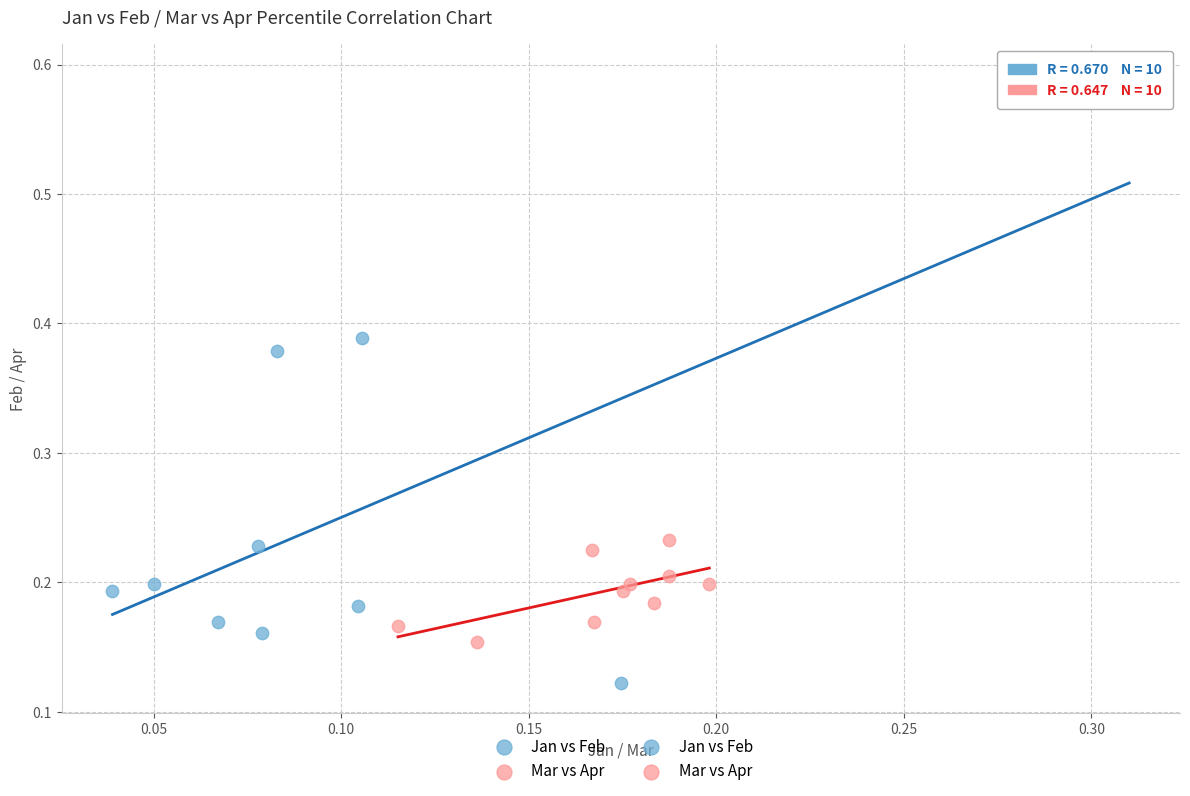

Which series contains the lowest Y value?

Jan vs Feb